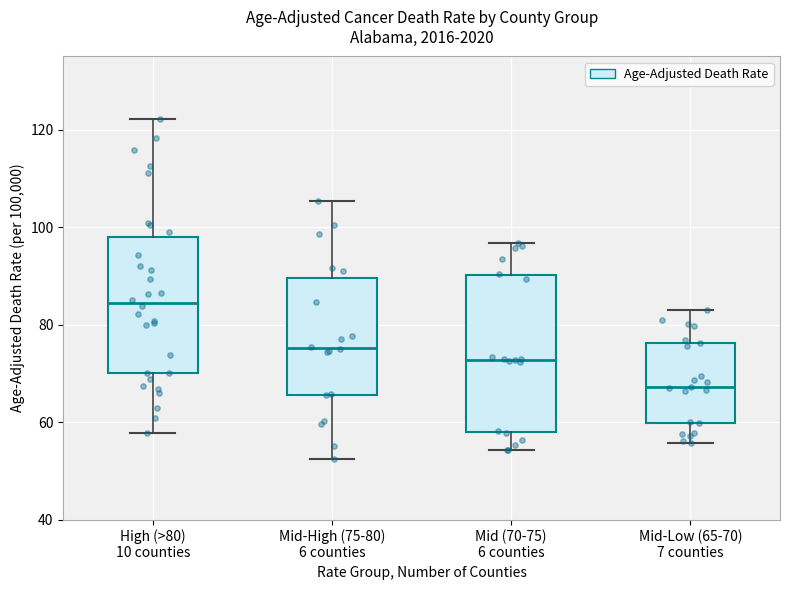

Which box's median line is the highest?

High (>80) 10 counties